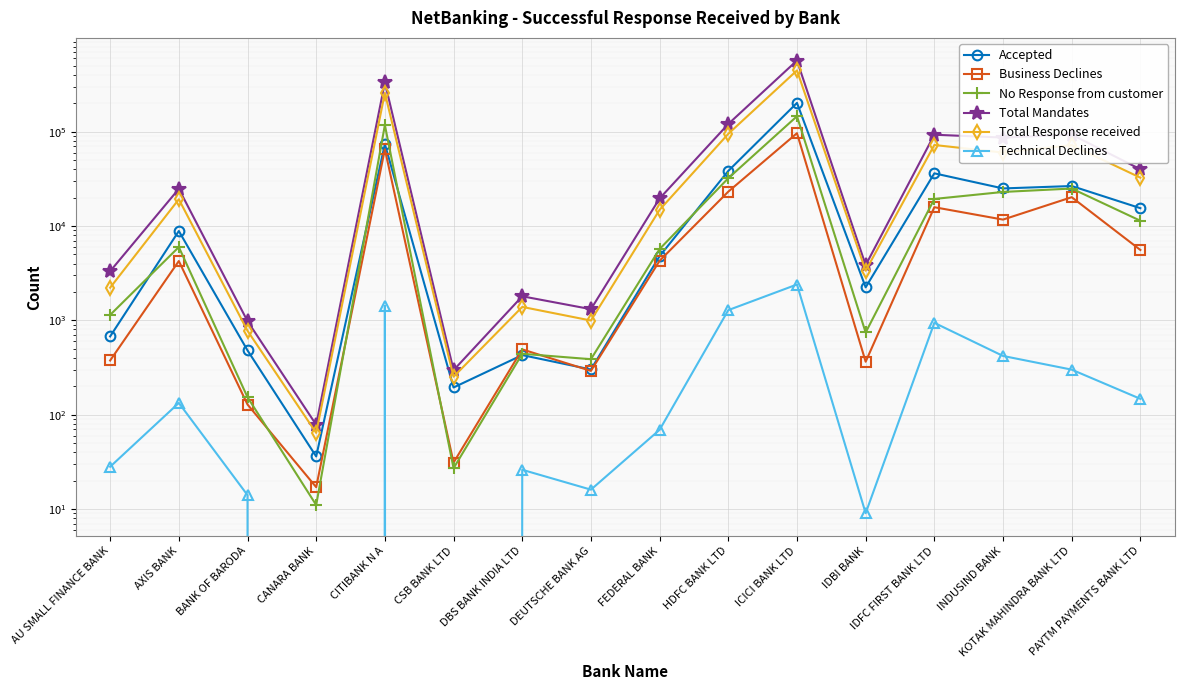

What is the label of the 15th point from the left?

KOTAK MAHINDRA BANK LTD